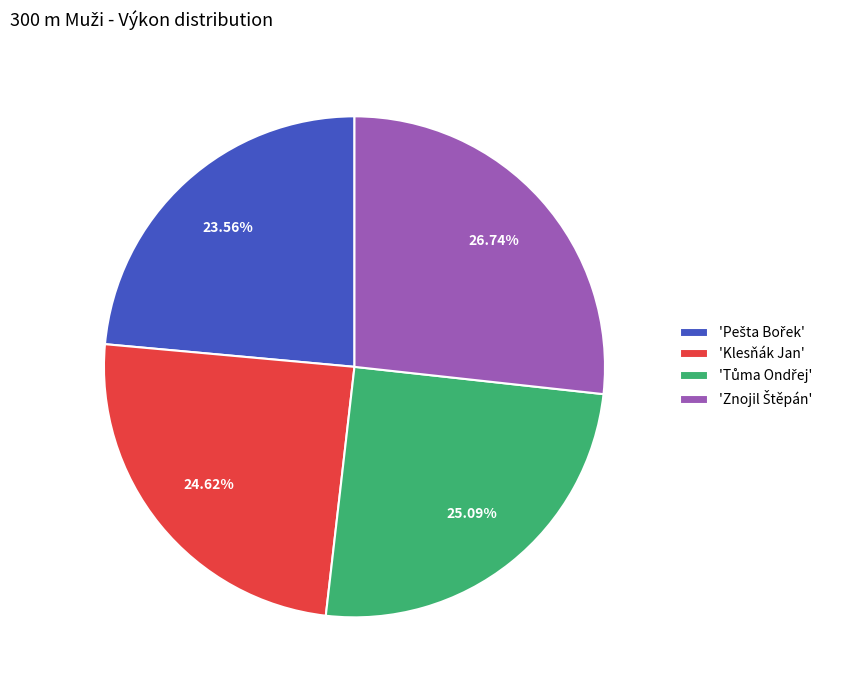

Does any single category account for the majority?

No